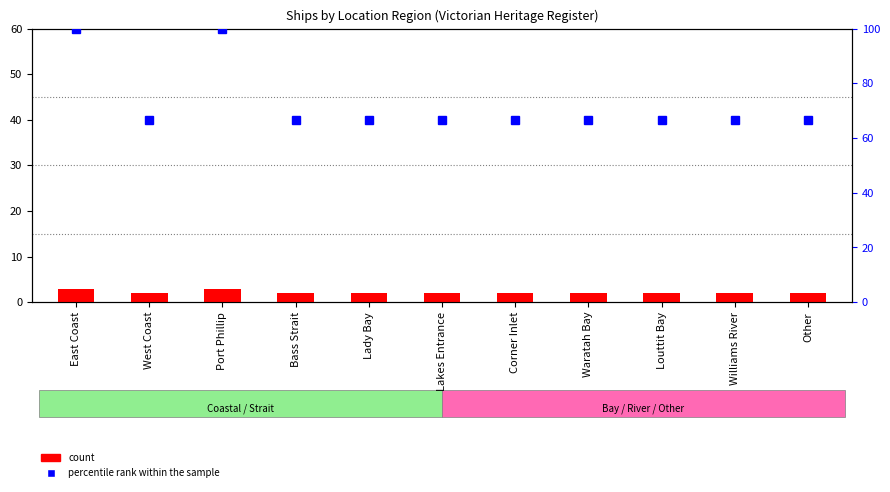

Reading left to right, transcribe all the data shown in this chart.

count: East Coast=3.0	West Coast=2.0	Port Phillip=3.0	Bass Strait=2.0	Lady Bay=2.0	Lakes Entrance=2.0	Corner Inlet=2.0	Waratah Bay=2.0	Louttit Bay=2.0	Williams River=2.0	Other=2.0
percentile rank within the sample: East Coast=100.0	West Coast=66.7	Port Phillip=100.0	Bass Strait=66.7	Lady Bay=66.7	Lakes Entrance=66.7	Corner Inlet=66.7	Waratah Bay=66.7	Louttit Bay=66.7	Williams River=66.7	Other=66.7